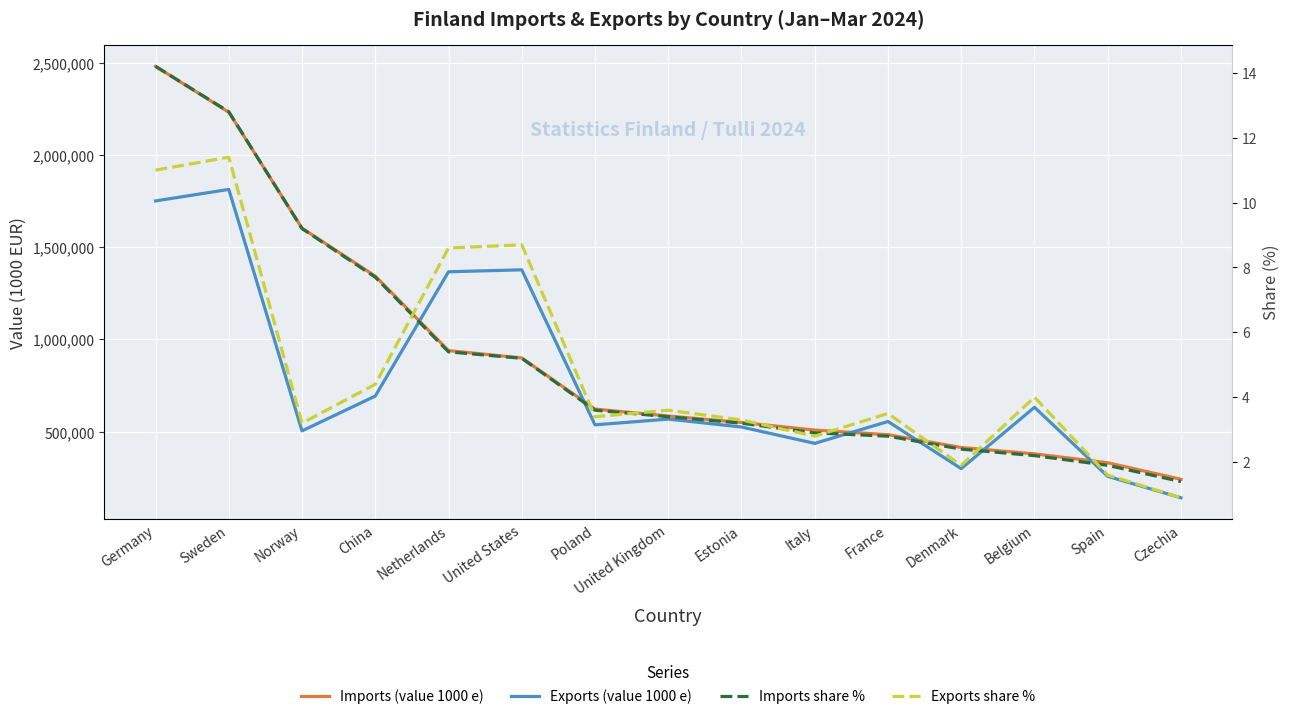

Which series has the widest spread of values?

Imports (value 1000 e)